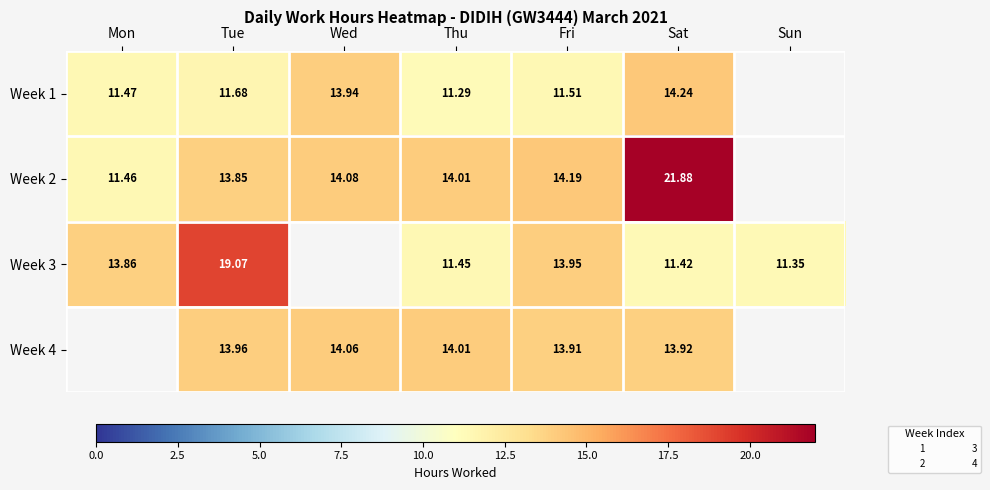

What is the sum of the Week 4 values at Fri and Thu?

27.9